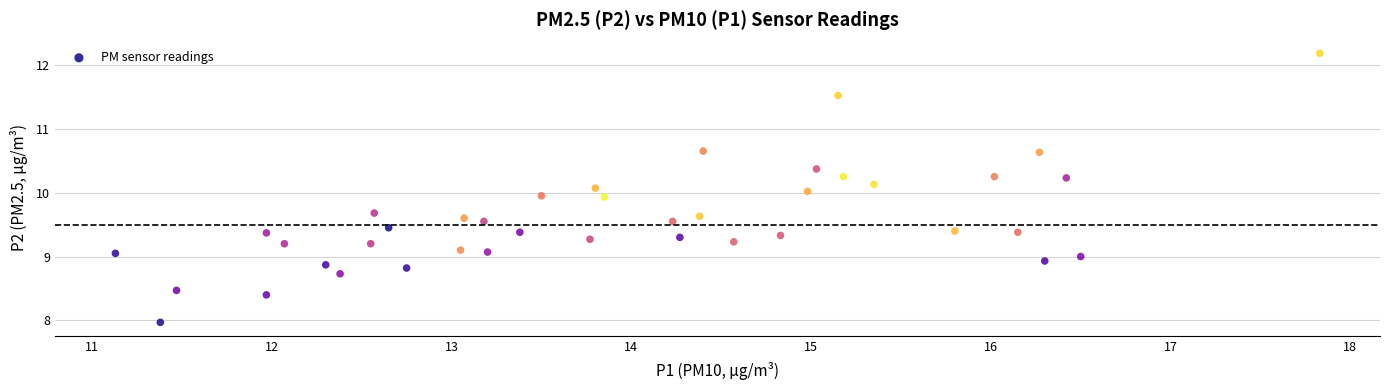

What is the range of X values (max minus min)?

6.7